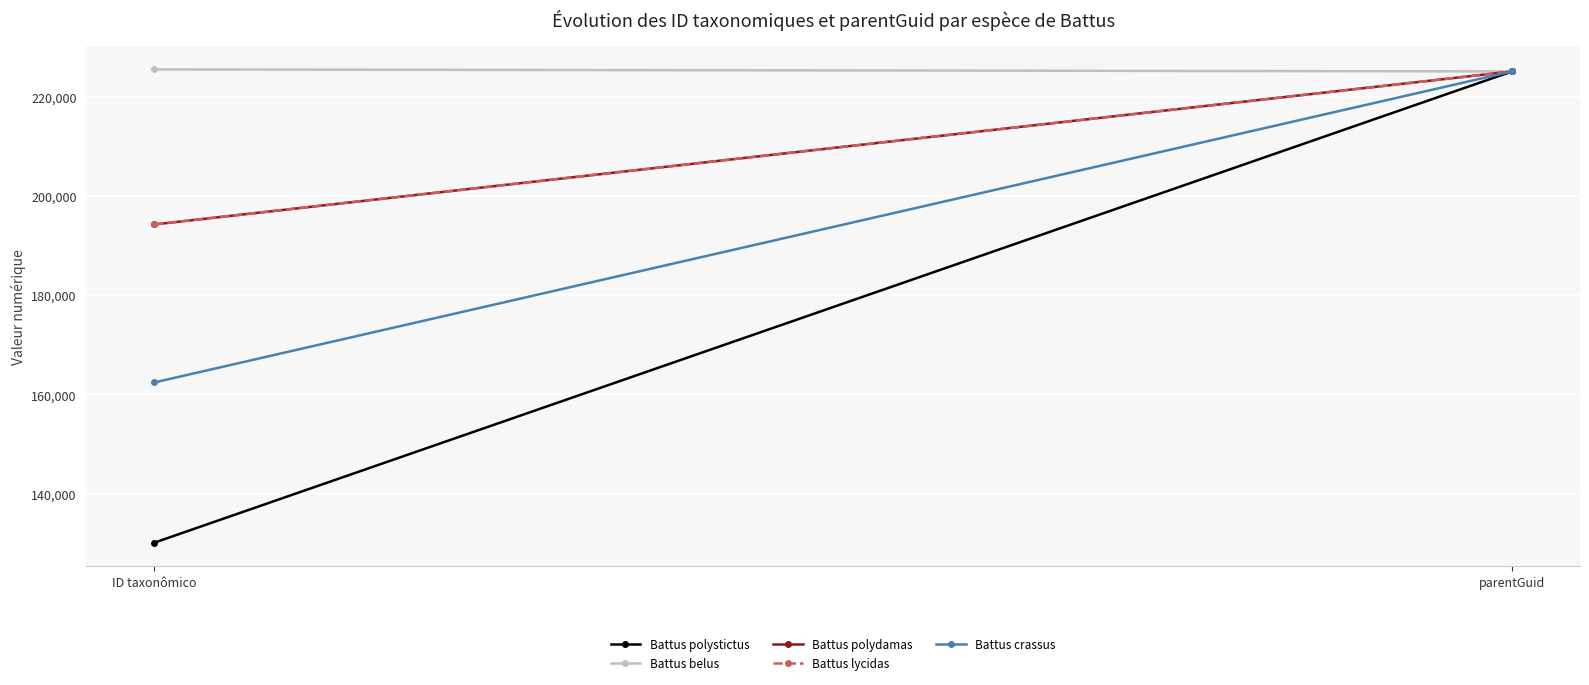

True or false: Battus polystictus has a value of 211934 at ID taxonômico.

False